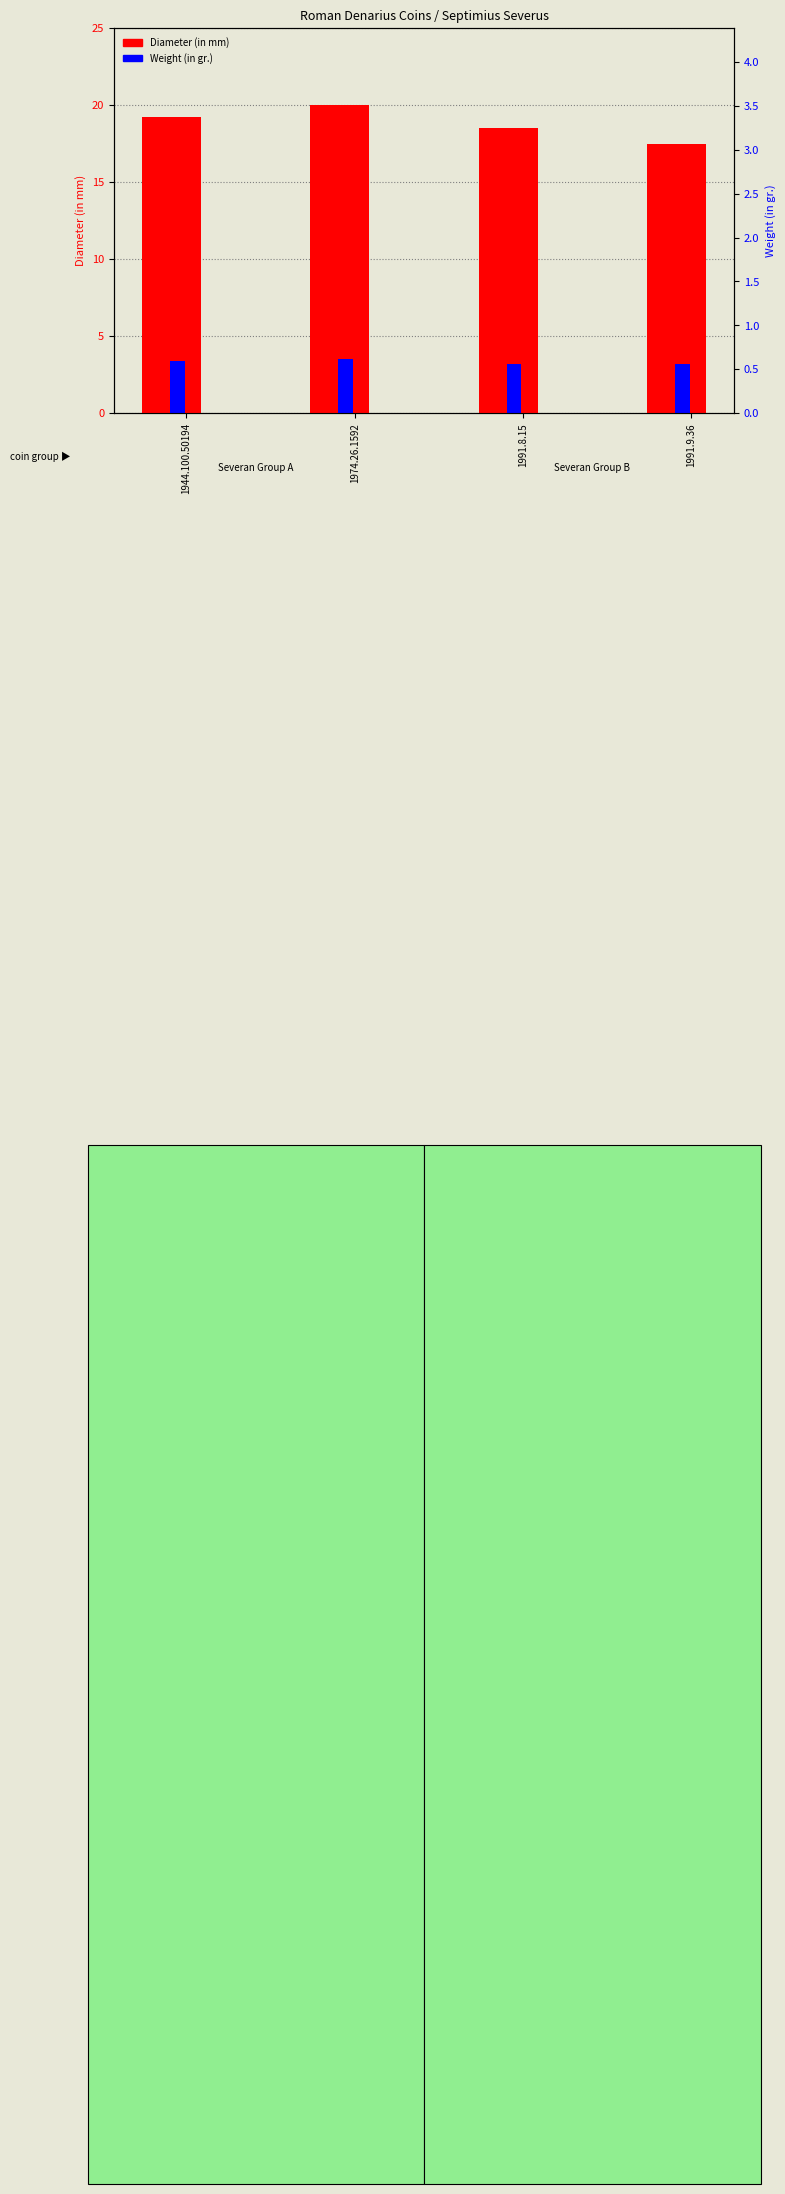

What is the label of the 1st bar from the right?

1991.9.36